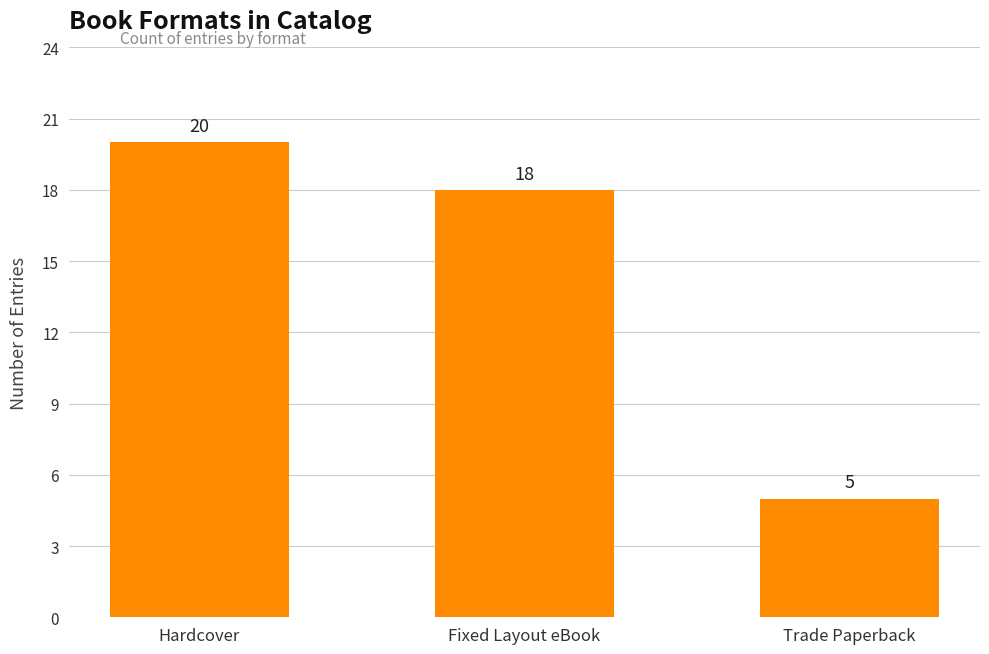

Count the number of data series in this chart.

1